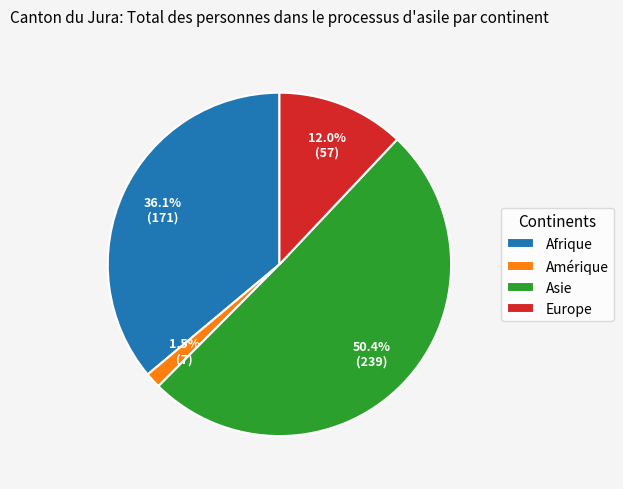

What is the largest slice in the pie chart?

Asie